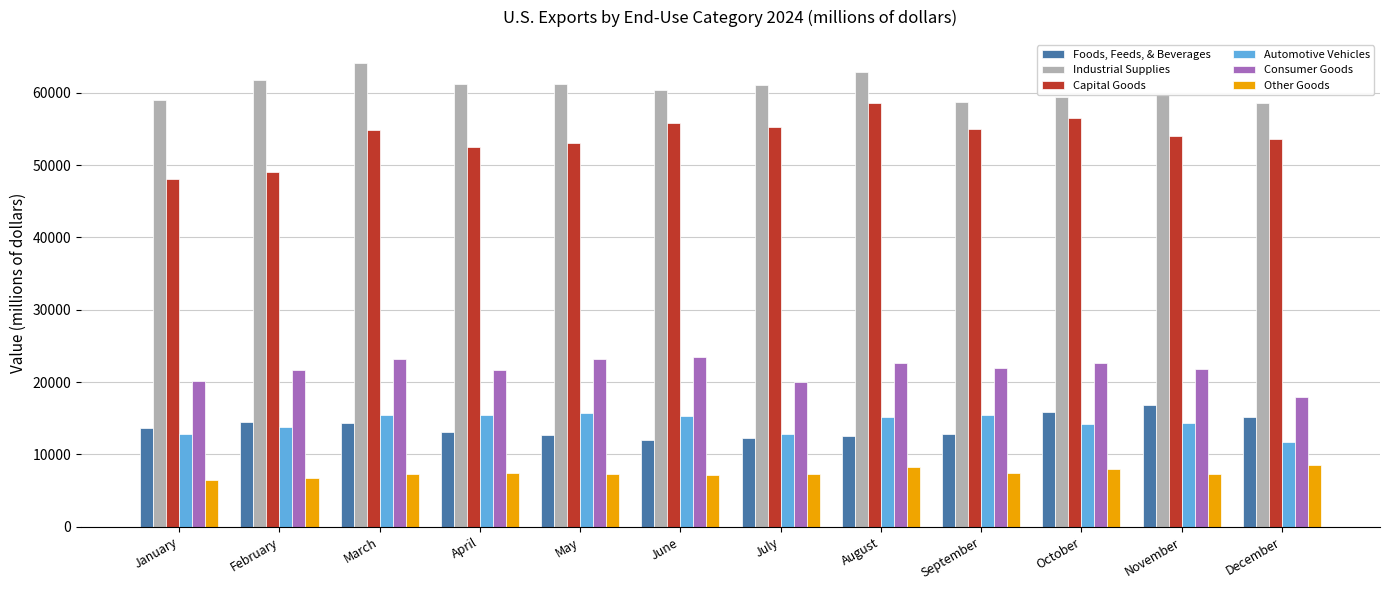

Count the number of data series in this chart.

6